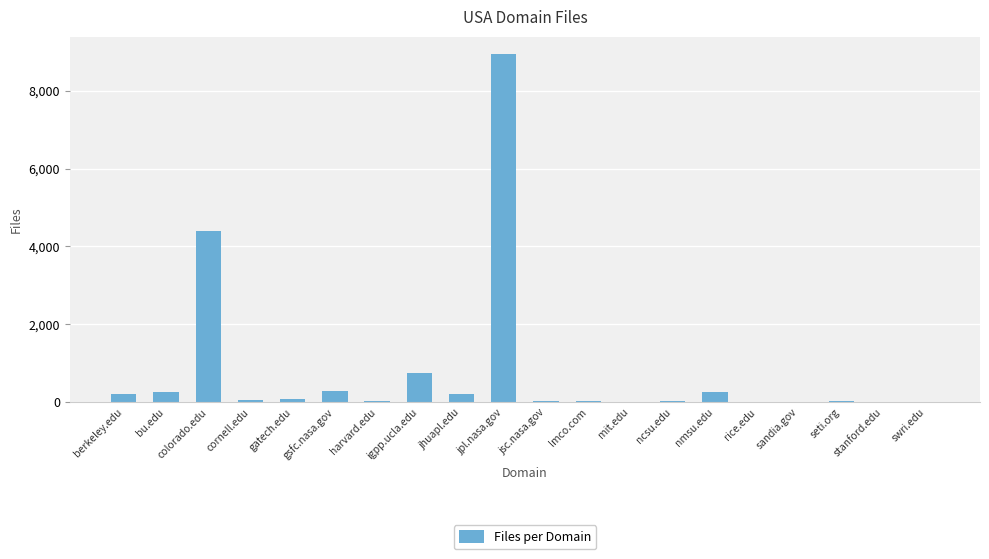

Are the bars horizontal?

No